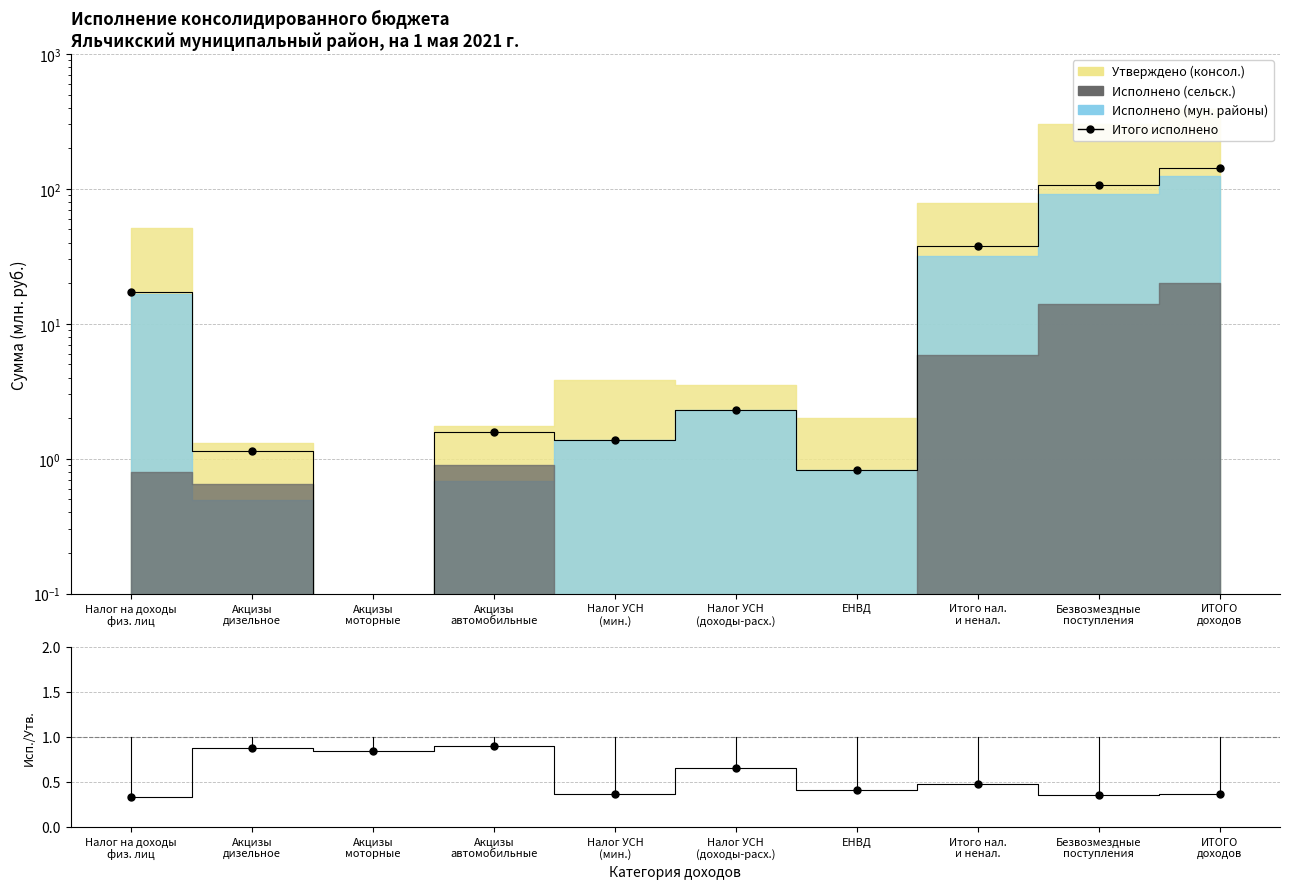

What is the difference between the Итого исполнено values at Безвозмездные
поступления and ЕНВД?

105.2